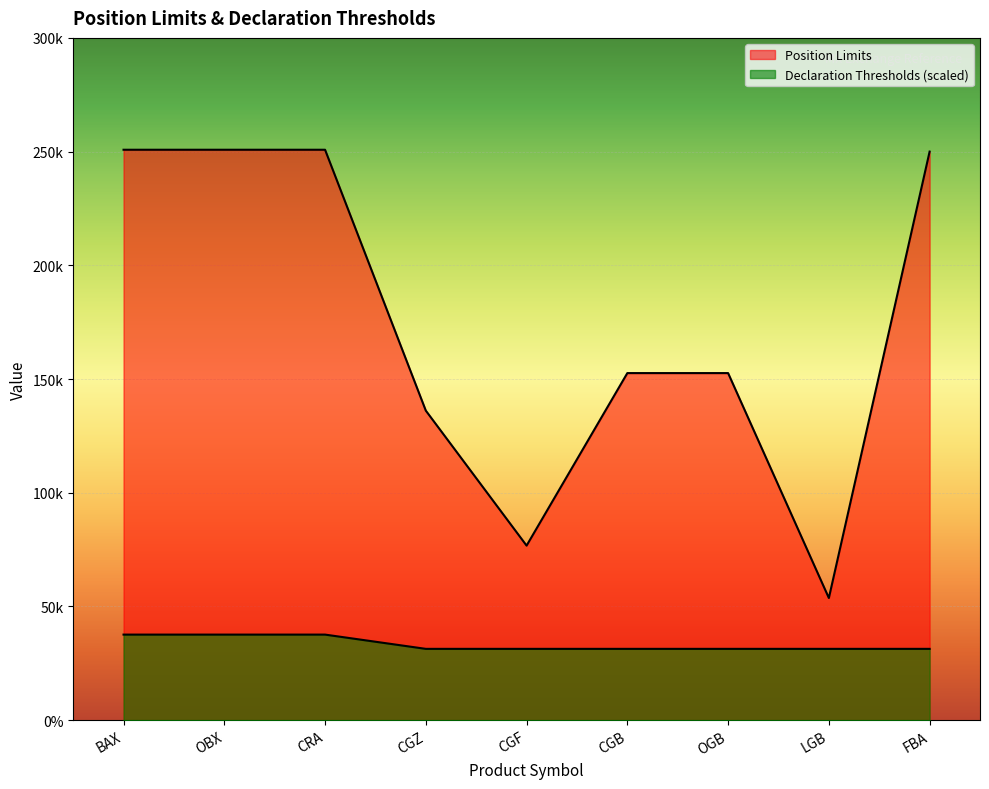

True or false: Position Limits has more than 1 points higher than both neighbors.

False